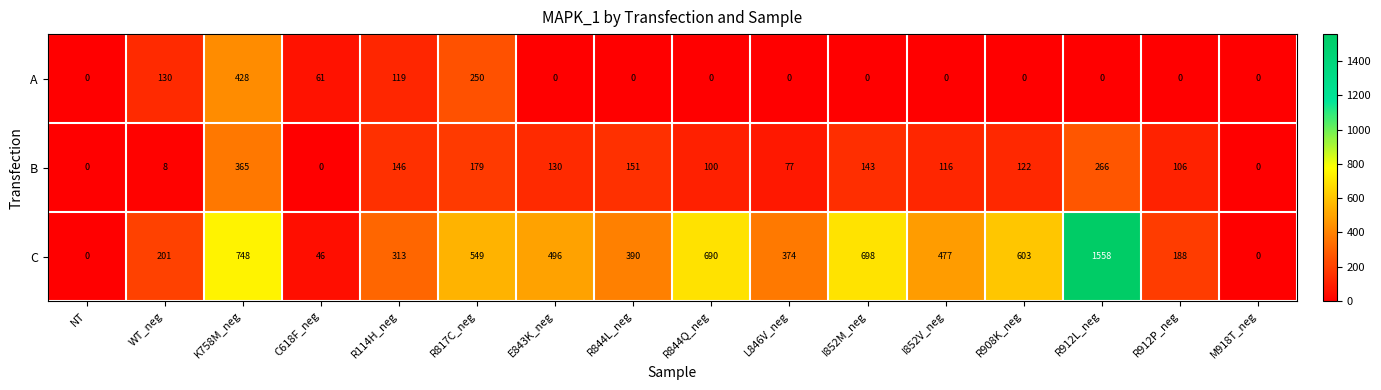

What is the total value across all series at R912L_neg?

1824